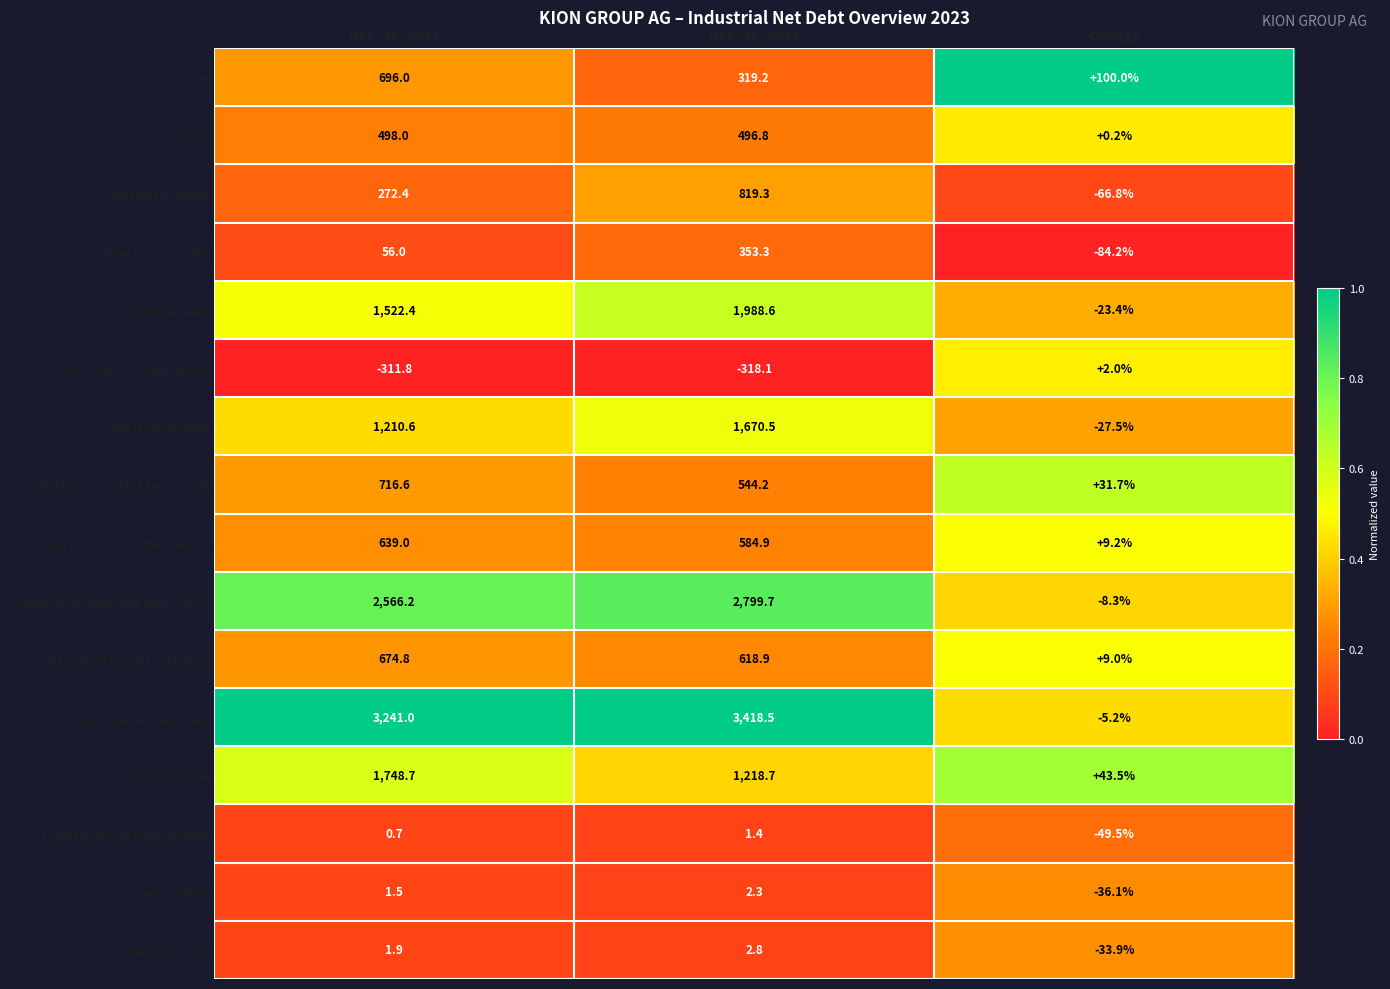

What is the difference between the maximum and minimum values in the Industrial net debt (IND) series?

3423.7